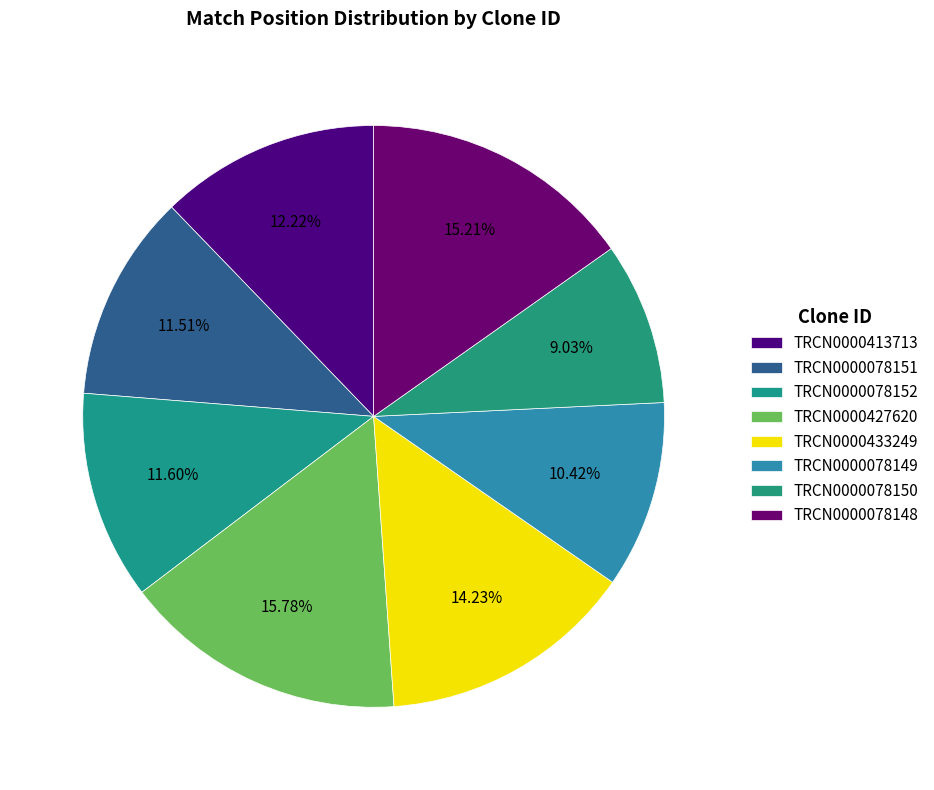

Count the number of slices in the pie.

8